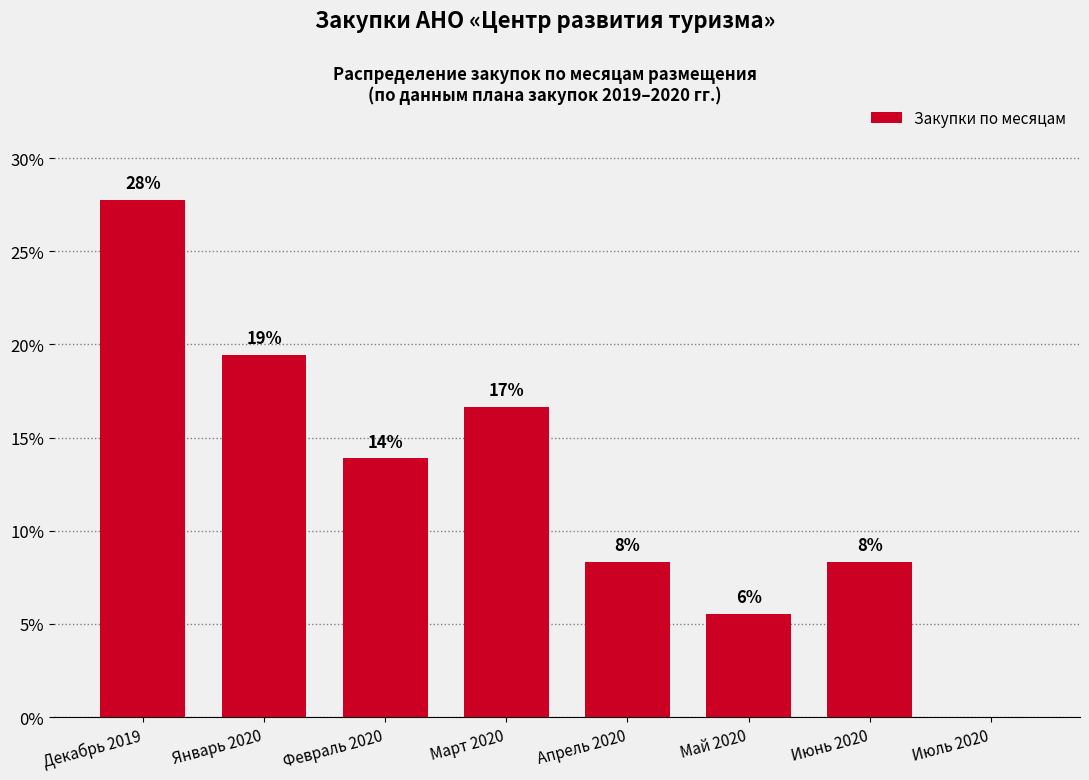

Are the bars horizontal?

No